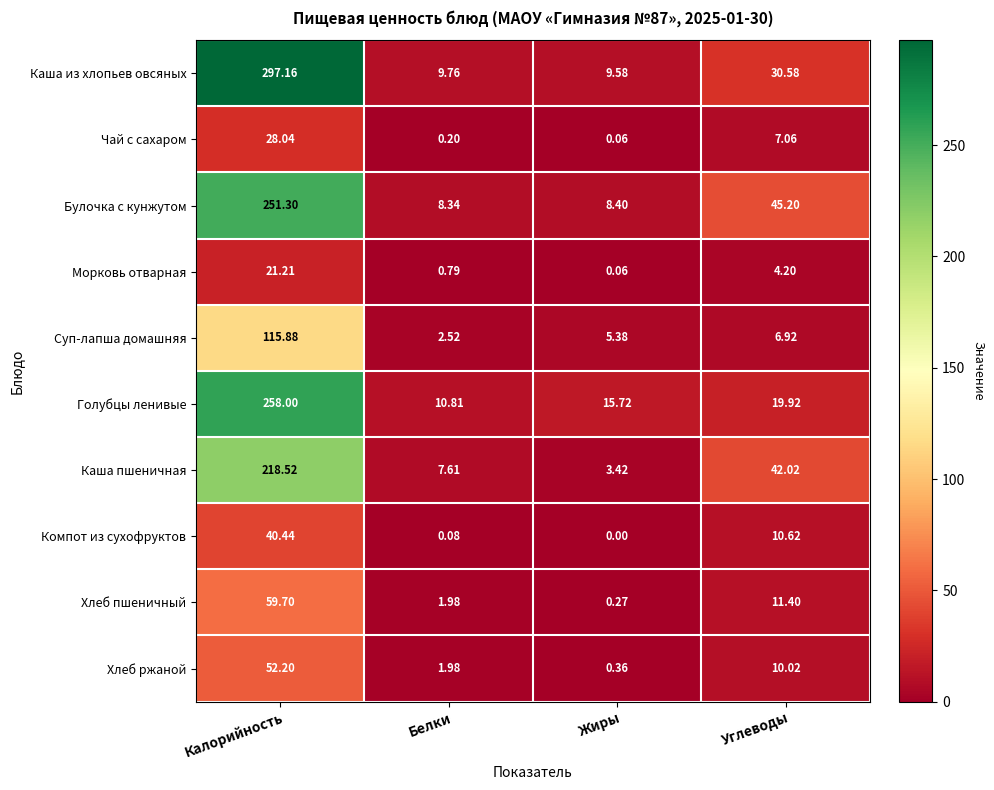

Between Белки and Углеводы, which series saw the biggest shift?

Булочка с кунжутом